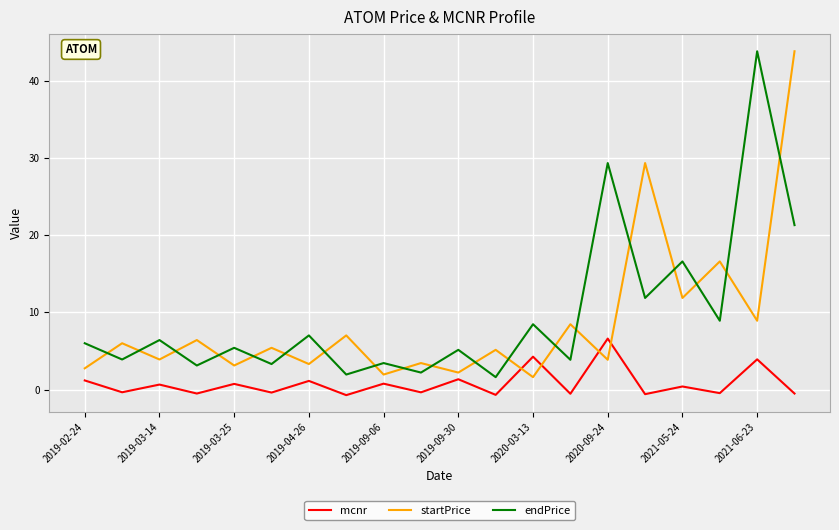

True or false: endPrice and mcnr intersect in this chart.

False